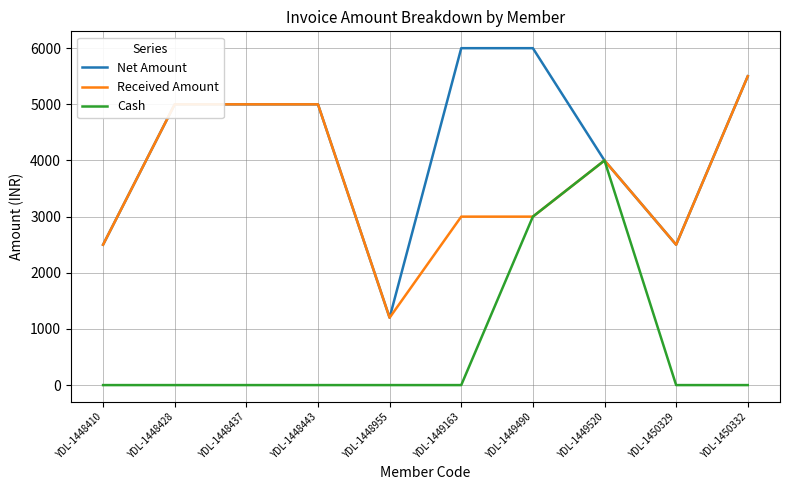

What is the average value of the Received Amount series?

3670